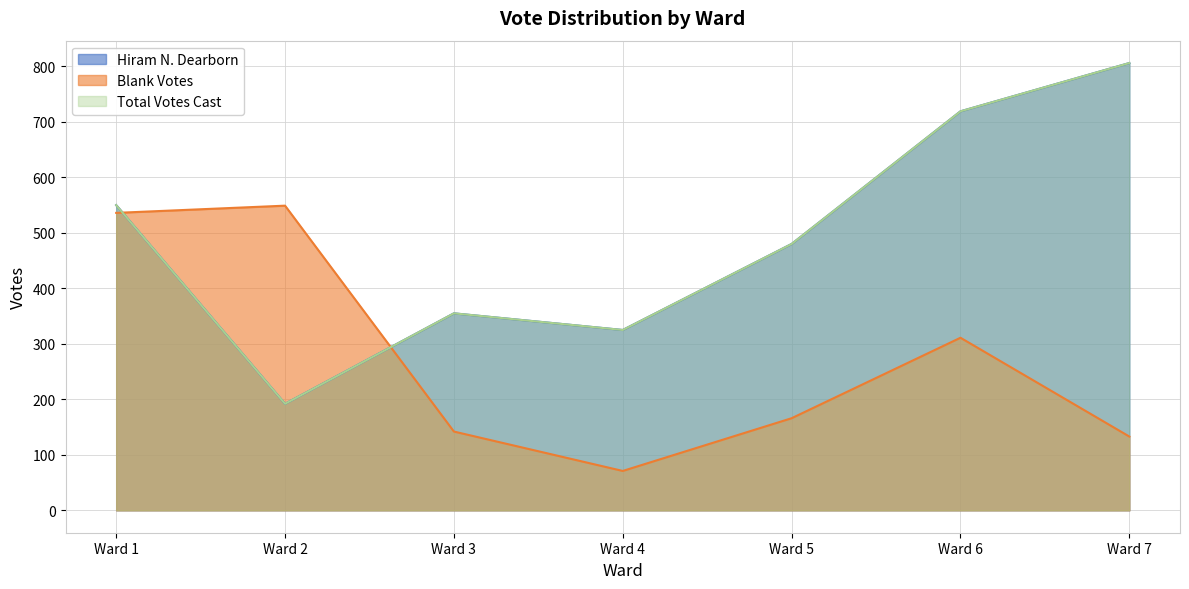

What are all the series names shown in the legend?

Hiram N. Dearborn, Blank Votes, Total Votes Cast